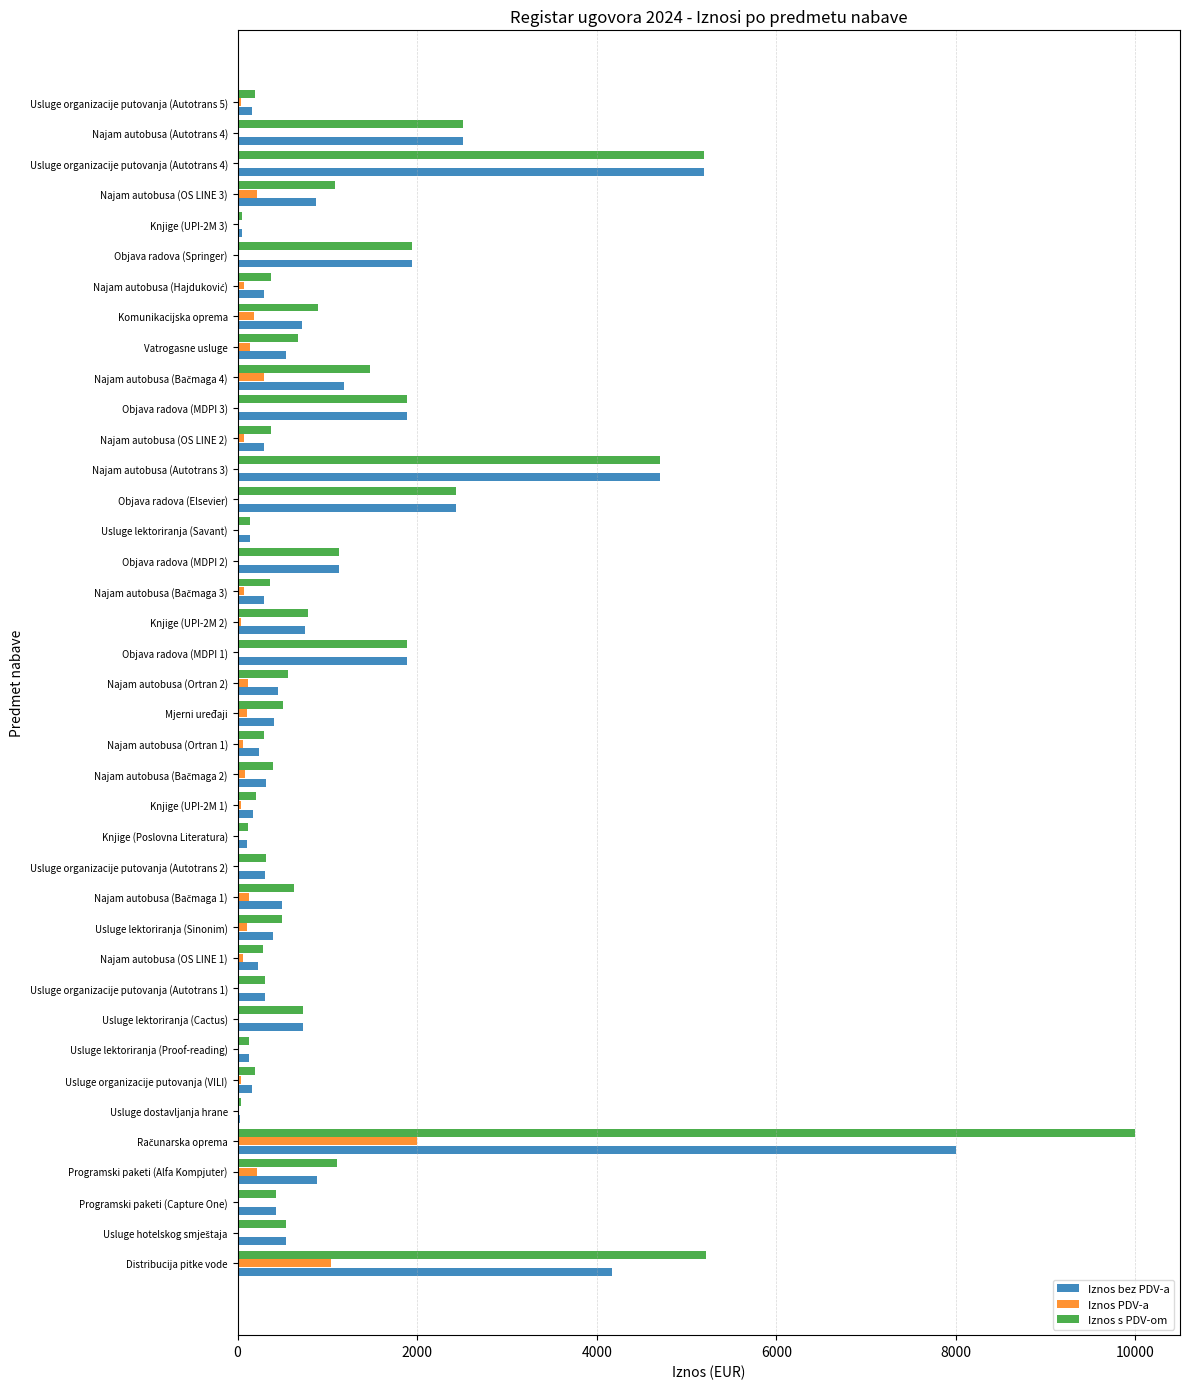

What is the sum of all Iznos PDV-a values?

5135.6